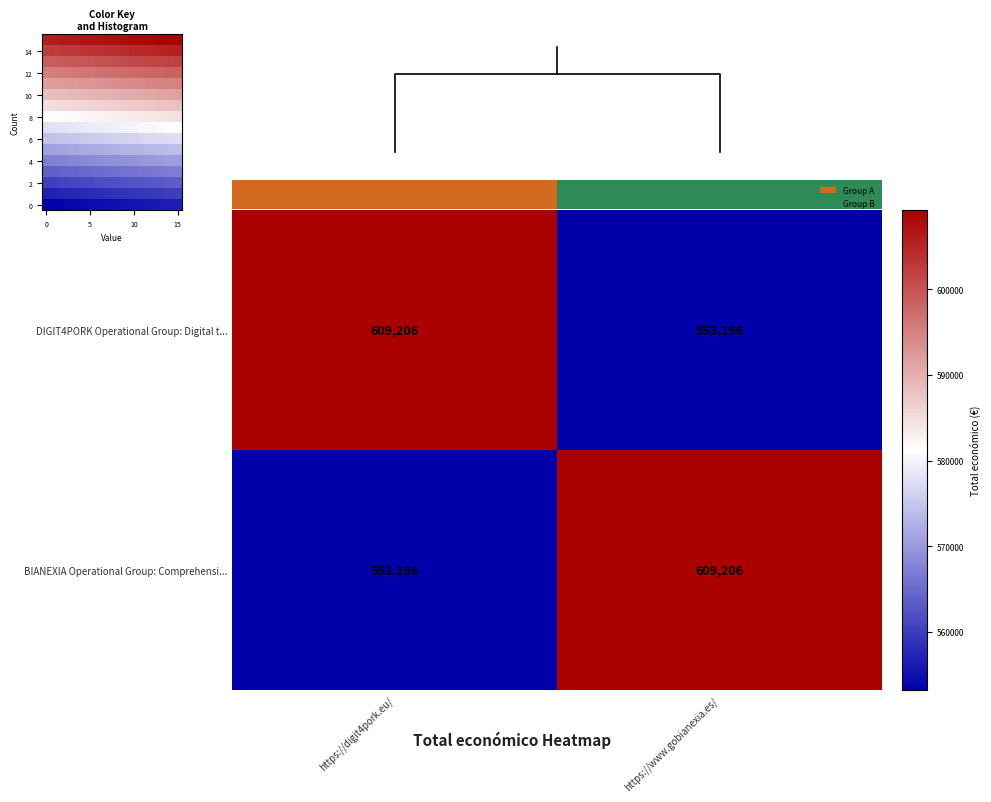

At which label is BIANEXIA Operational Group: Comprehensi... closest to 581201?

https://digit4pork.eu/